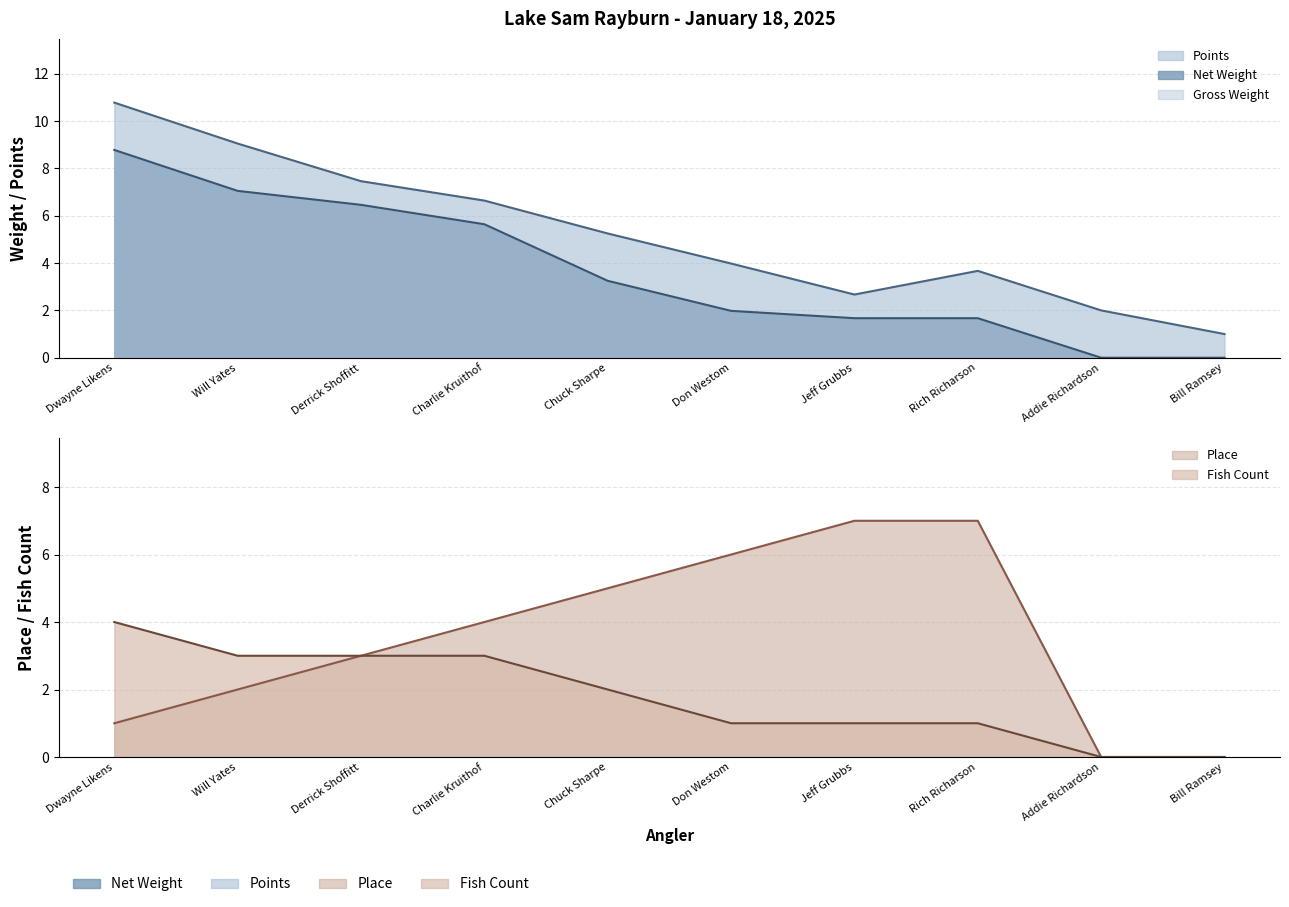

The value of Place at Will Yates is 2.0. True or false?

True